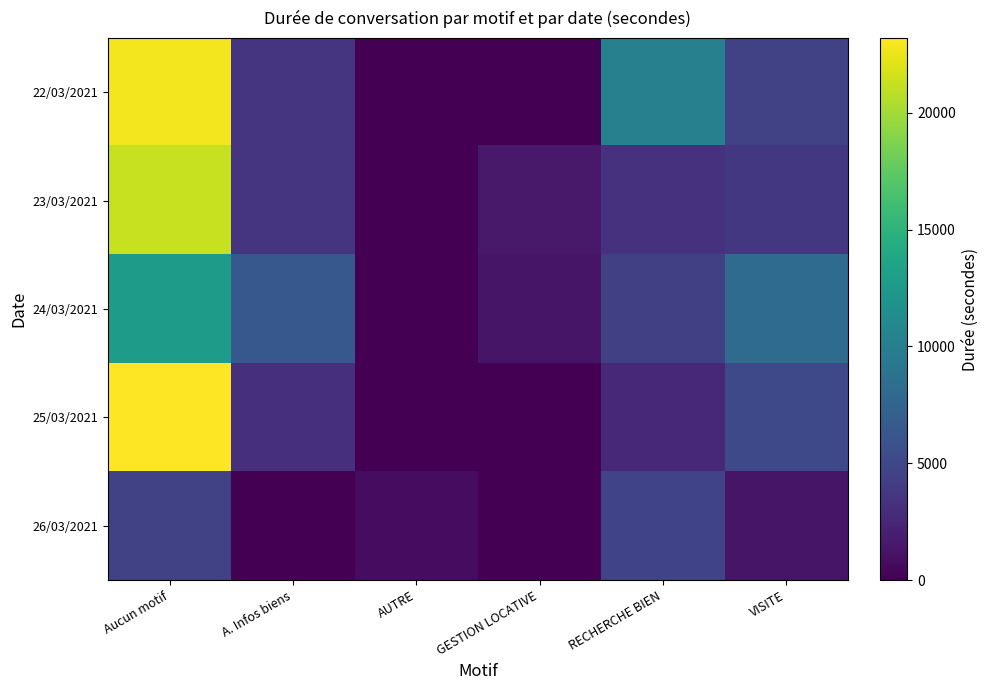

At how many categories does at least one series exceed 12697?

1